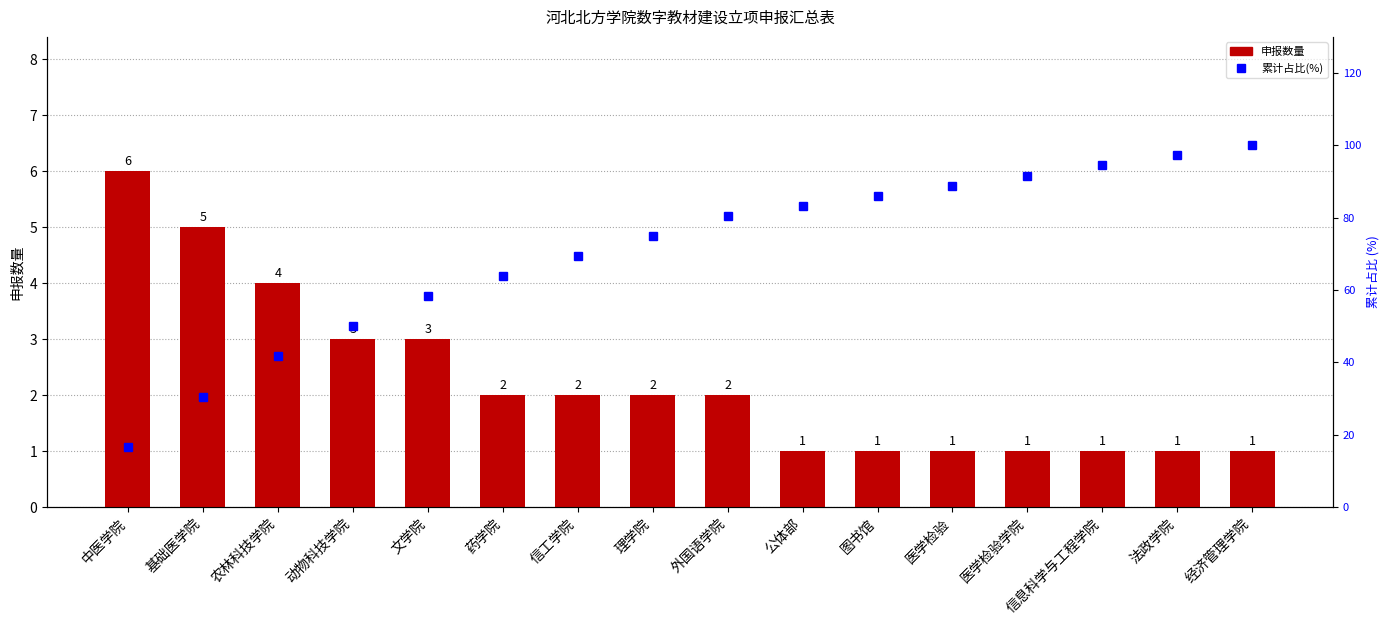

Which series has the largest range (max minus min)?

累计占比(%)